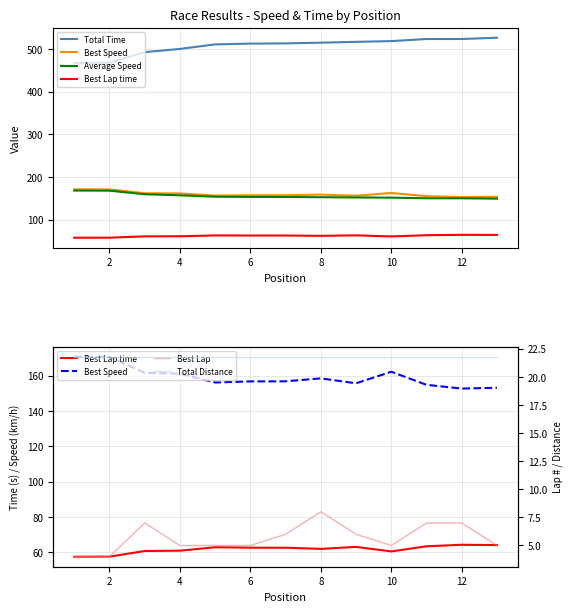

True or false: Best Lap time and Best Lap intersect in this chart.

False